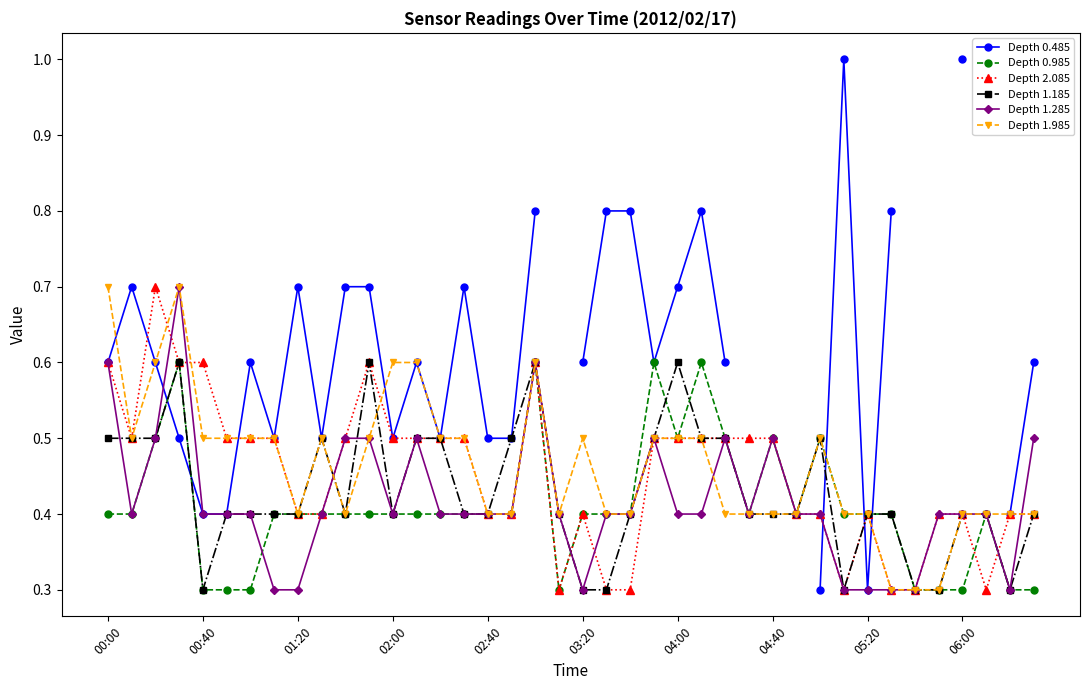

In Depth 0.485, how many points are lower than both neighbors (excluding endpoints)?

6